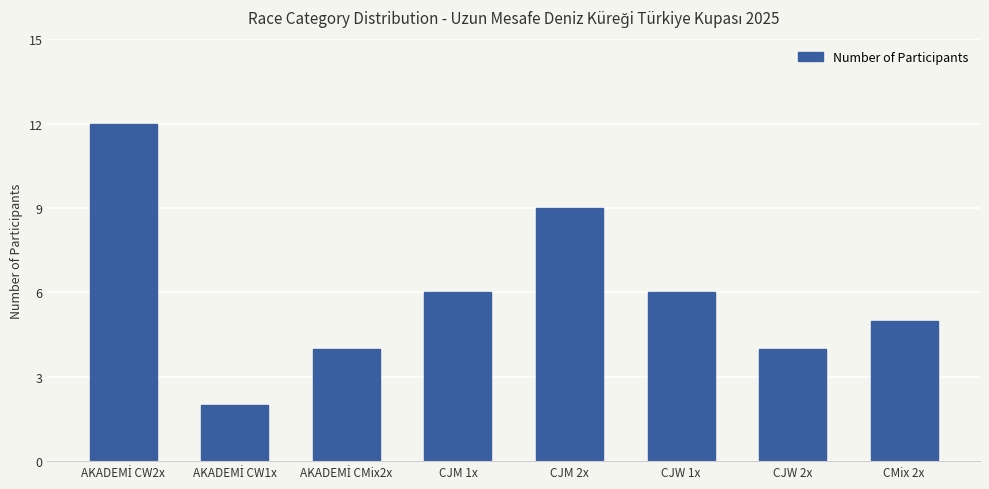

What is the maximum value shown in the chart?

12